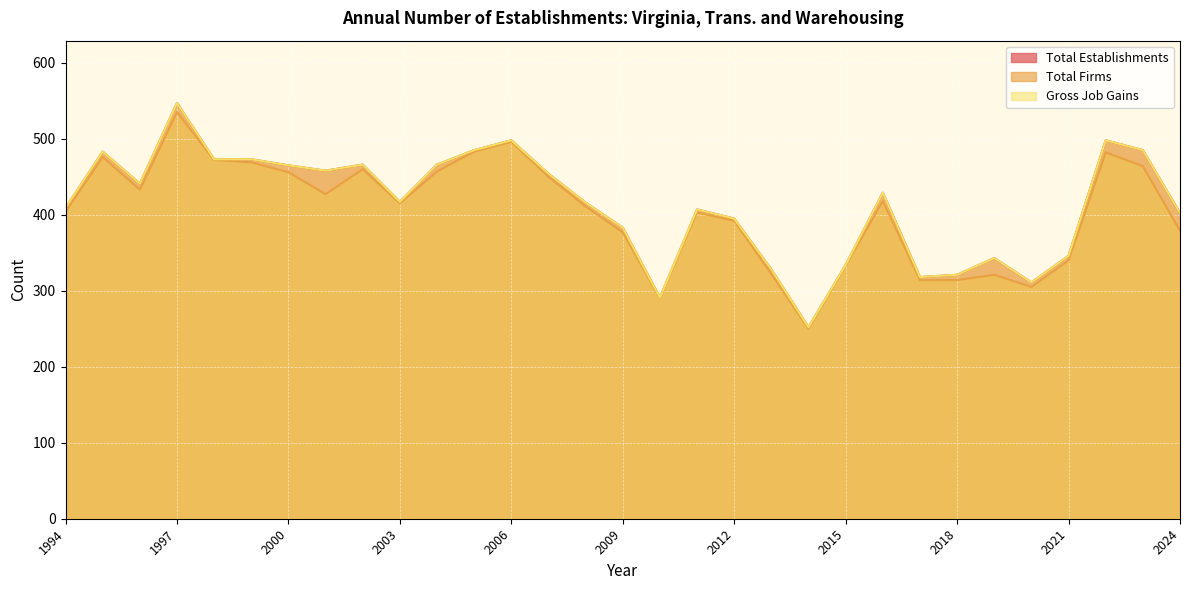

What is the approximate value of Gross Job Gains at 2016?

429